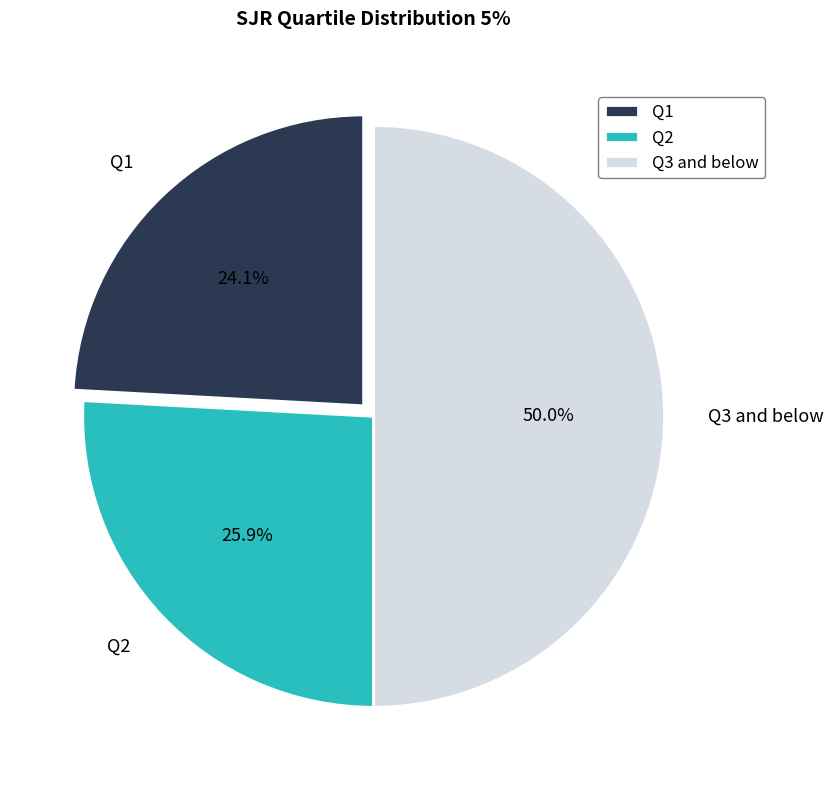

Rank the categories by value from highest to lowest.

Q3 and below, Q2, Q1